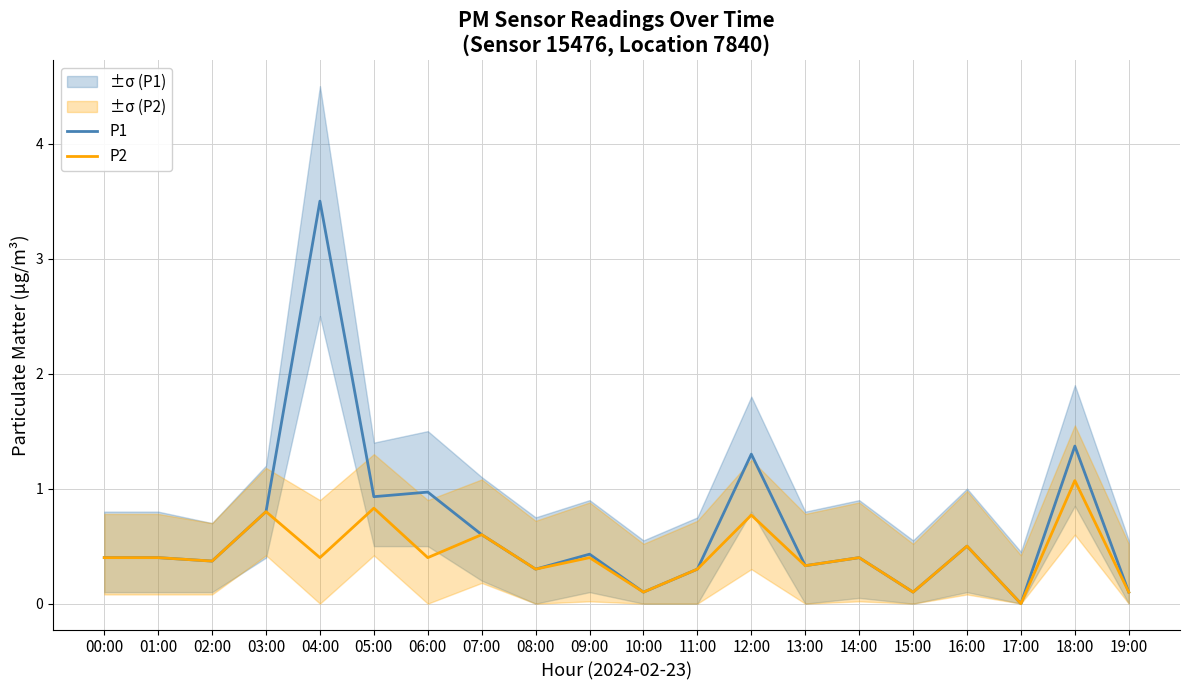

Which series has the largest total across all categories?

P1